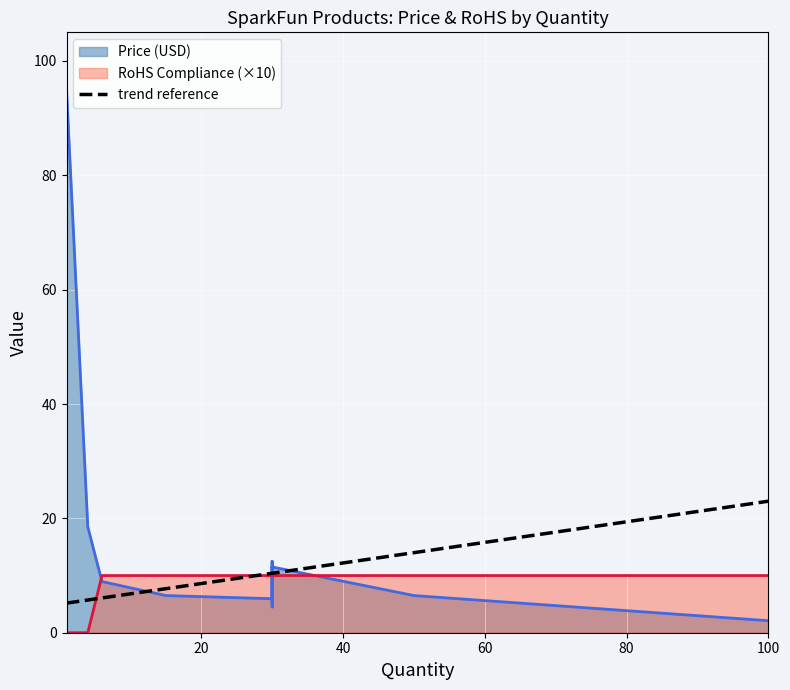

True or false: Price (USD) has a value of 5.0 at COM-10969.

False